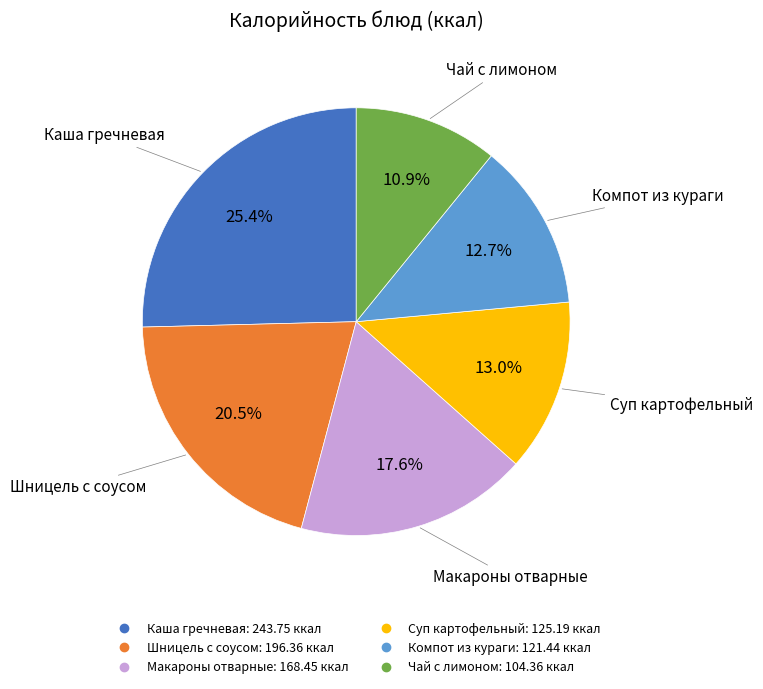

Is there any slice that represents more than half of the pie?

No